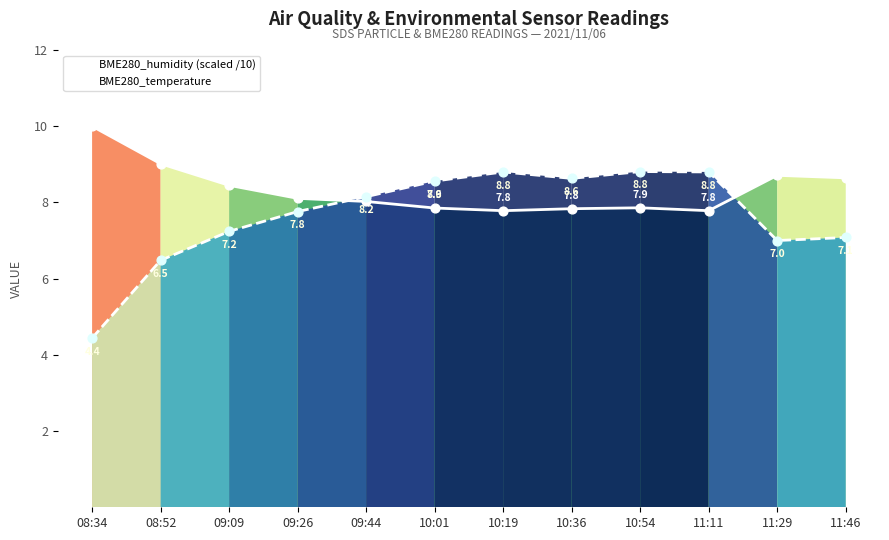

What are all the series names shown in the legend?

BME280_humidity (scaled /10), BME280_temperature